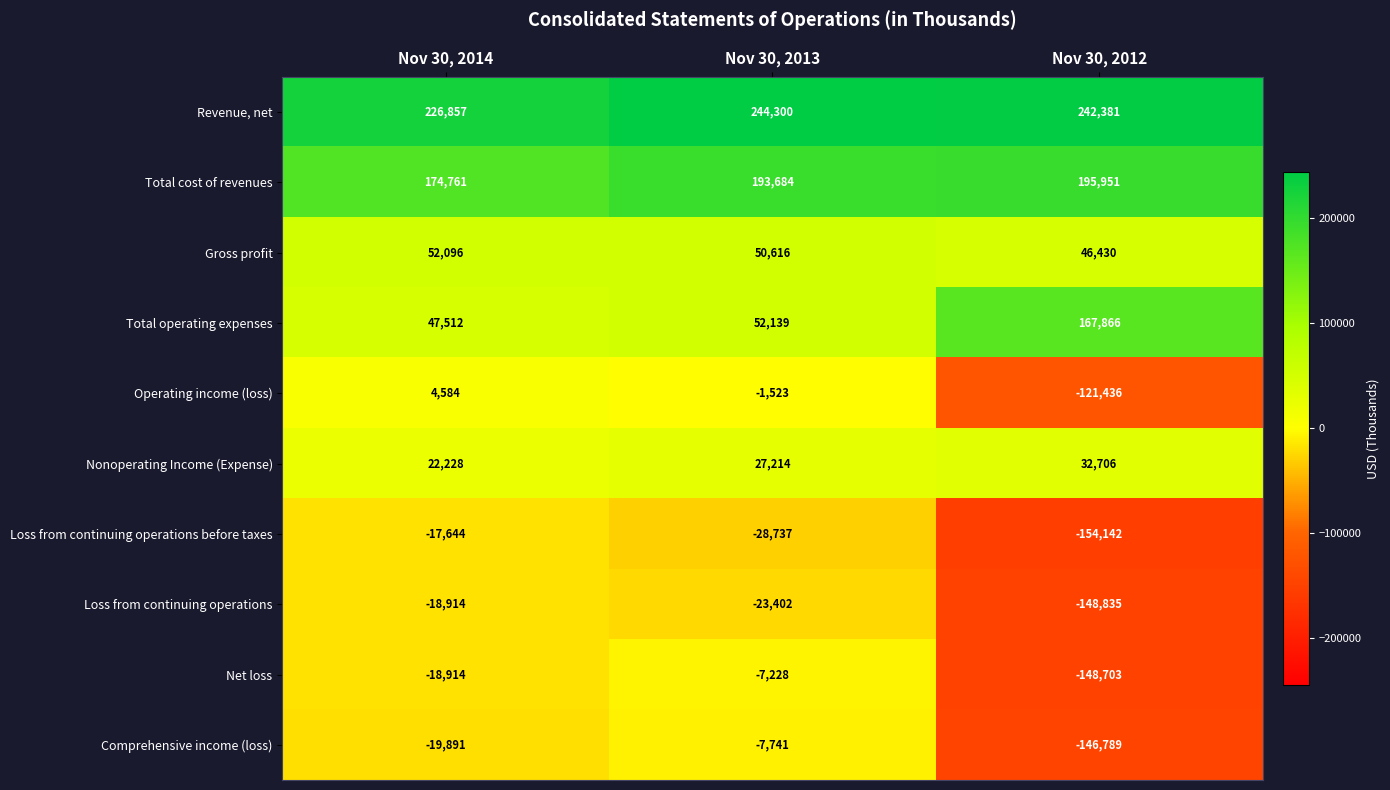

Is it true that Revenue, net equals 226857 at Nov 30, 2014?

True